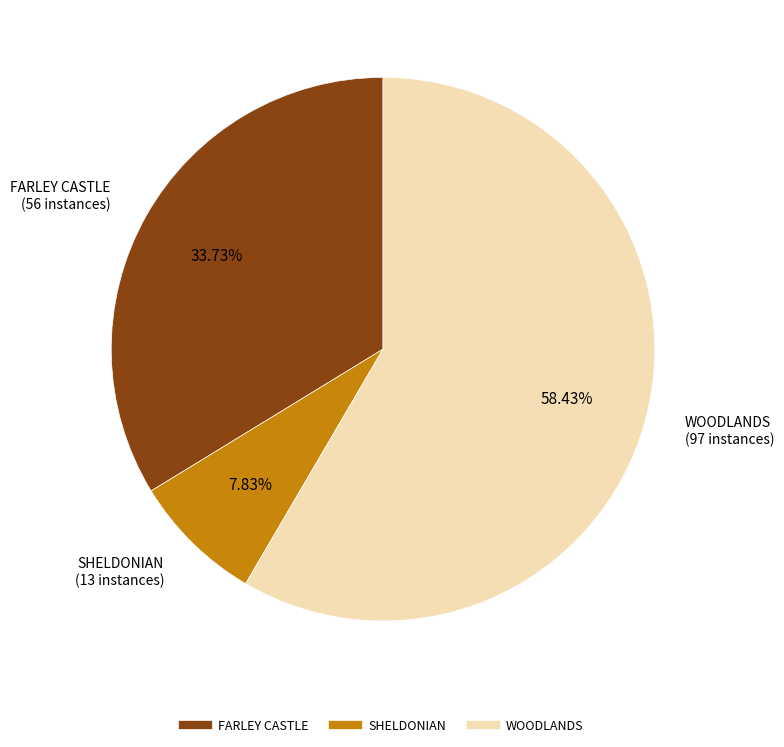

To the nearest percent, what is the combined percentage of SHELDONIAN and WOODLANDS?

66%